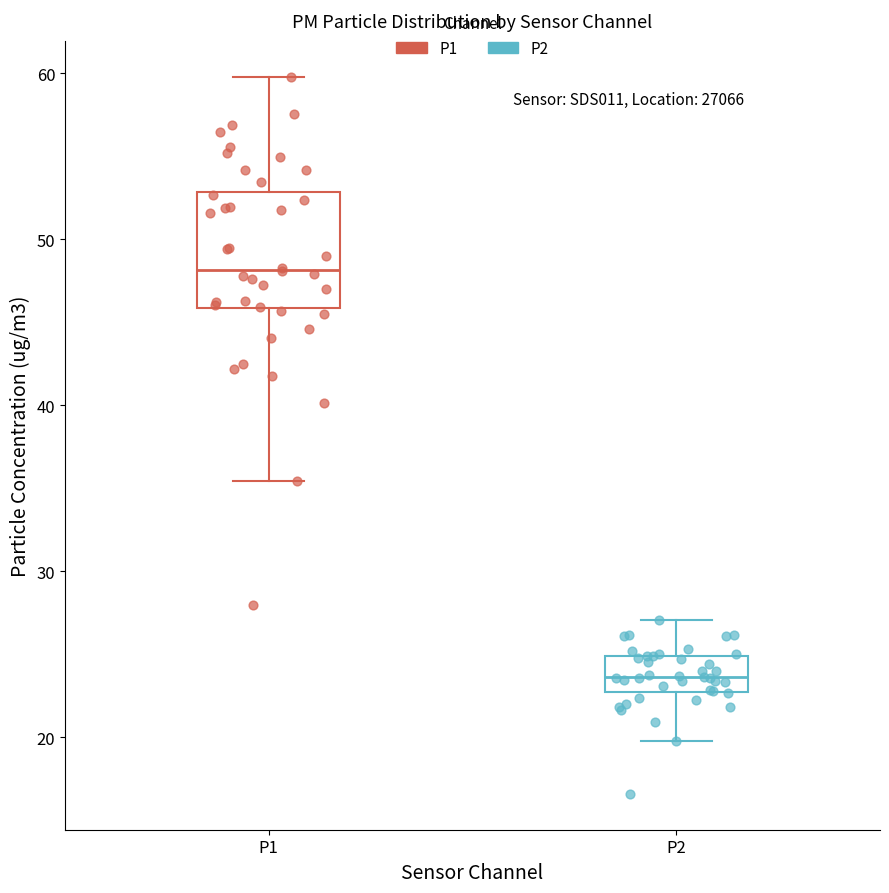

Reading left to right, transcribe this box plot: for each box, give where its median line is, the range the box spans, and where its two whiskers end, as read against the y-axis. The values are not printed on the chart, so give them approximately, as read against the axis.

P1: median 48, box 46 to 53, whiskers 35 to 60
P2: median 24, box 23 to 25, whiskers 20 to 27